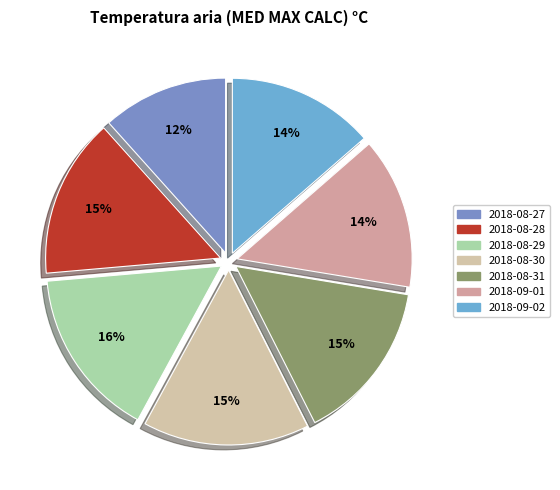

To the nearest percent, what is the difference between the largest and smallest slice percentages?

4%